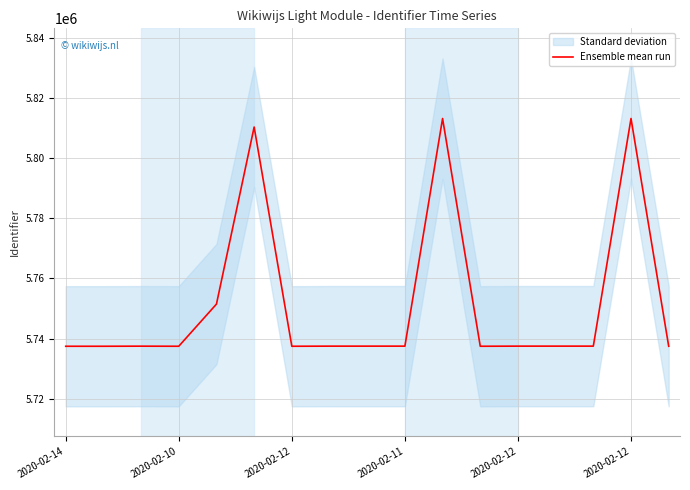

What is the sum of the values at 10 and 16?

11550637